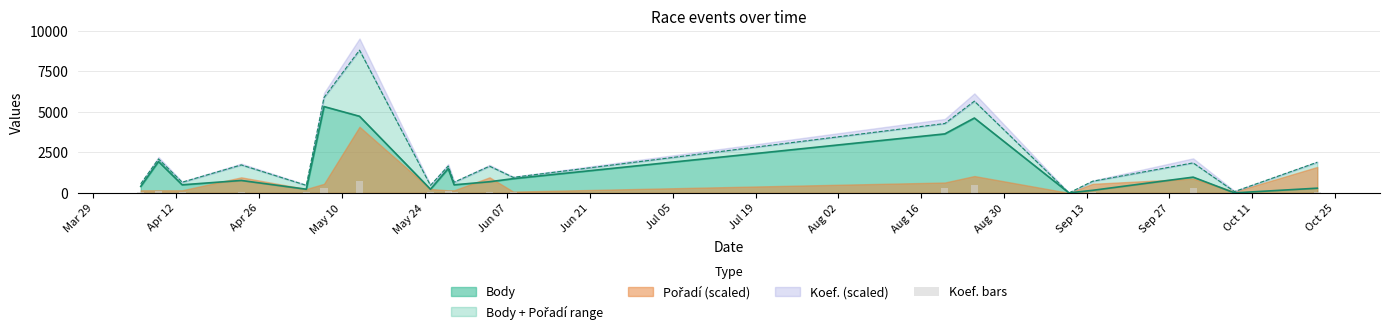

What is the maximum value for Body?

5327